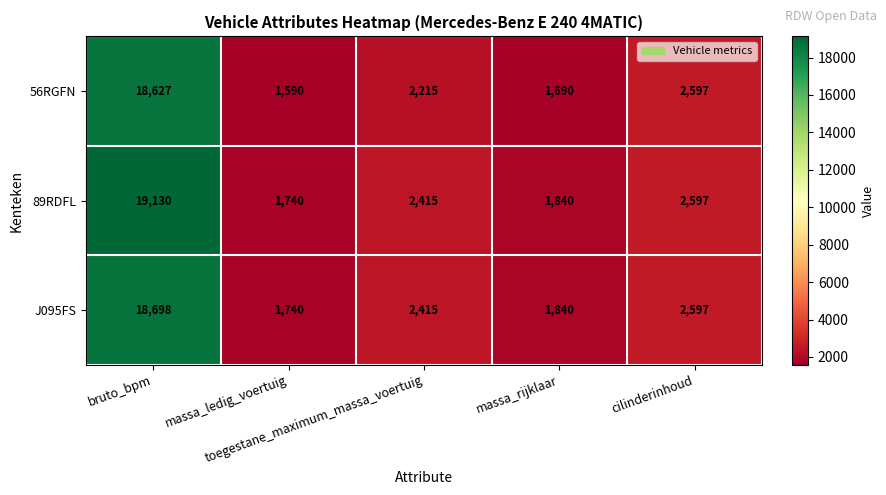

List the series in order of their overall mean, lowest first.

56RGFN, J095FS, 89RDFL